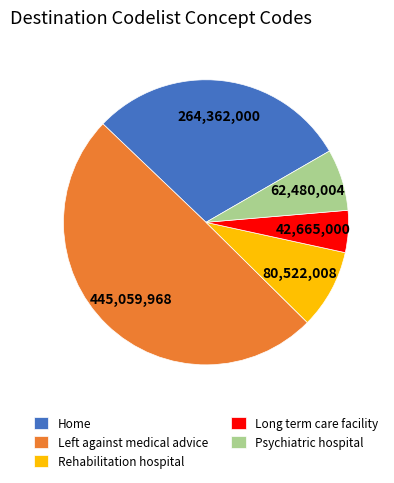

Is Rehabilitation hospital the majority of the pie?

No